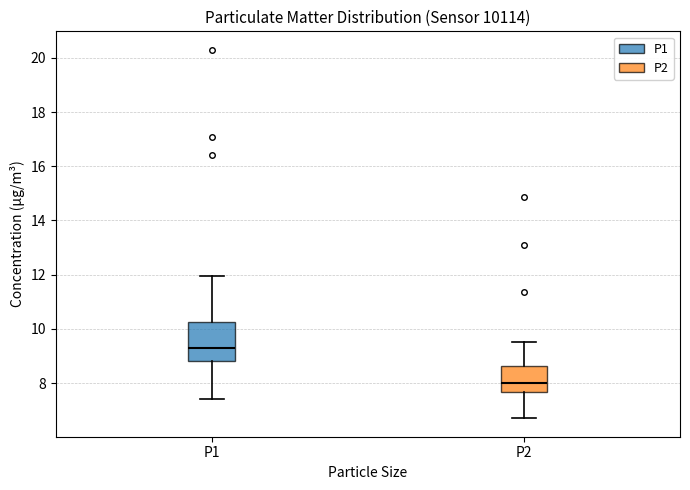

Comparing the boxes themselves (not the whiskers), which one is the tallest?

P1